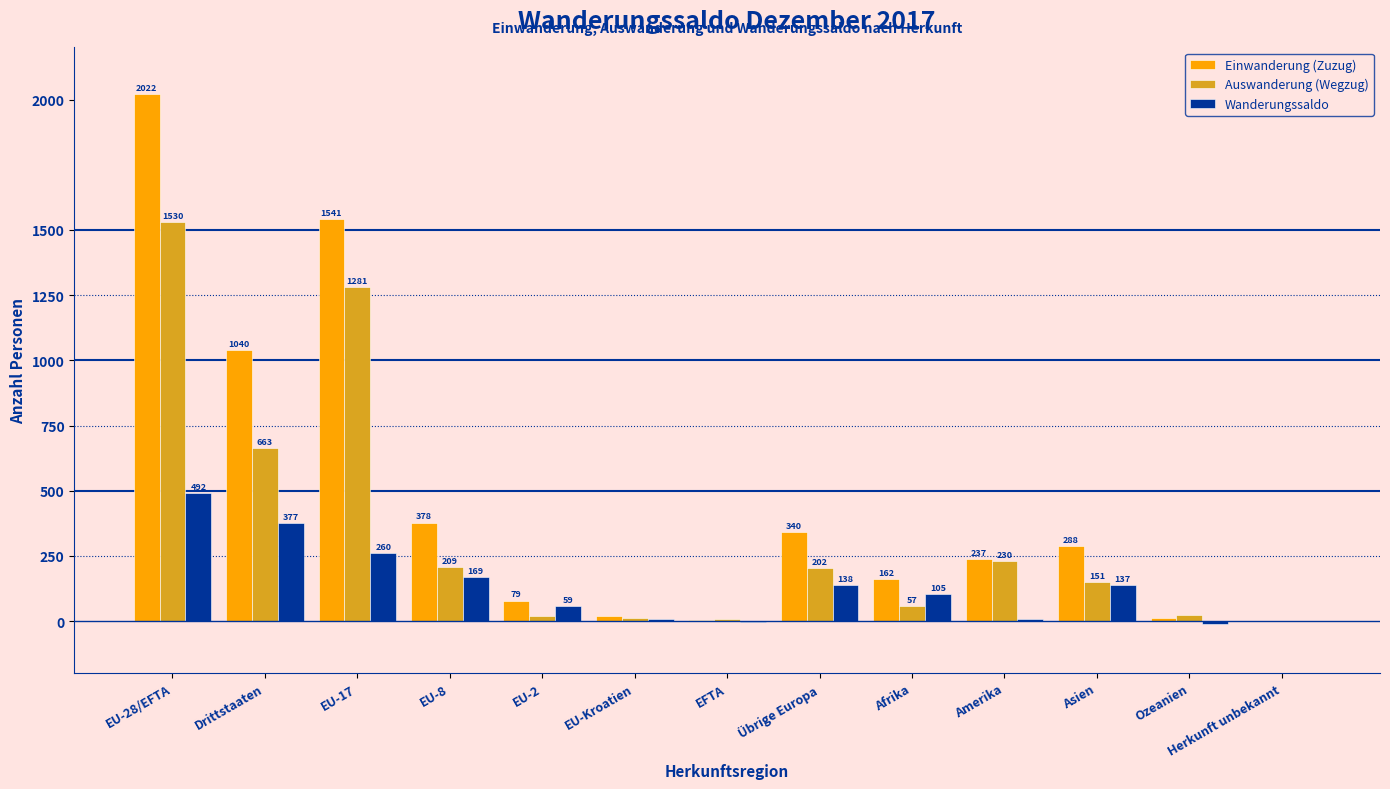

How many distinct data groups are displayed?

3